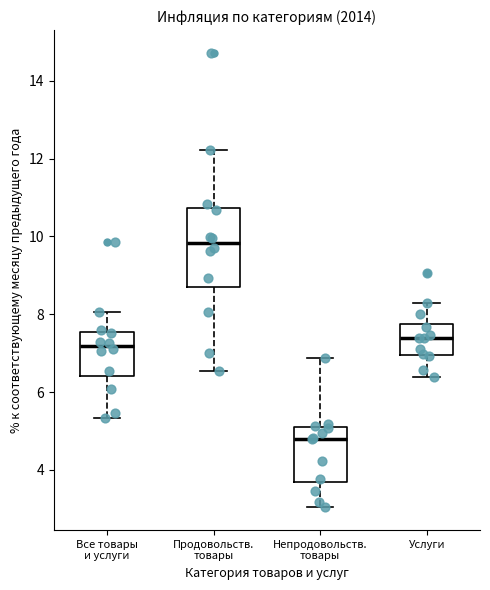

Where is the lower edge of the box for Продовольств. товары on the y-axis? The values are not printed on the chart, so give them approximately, as read against the axis.

8.8